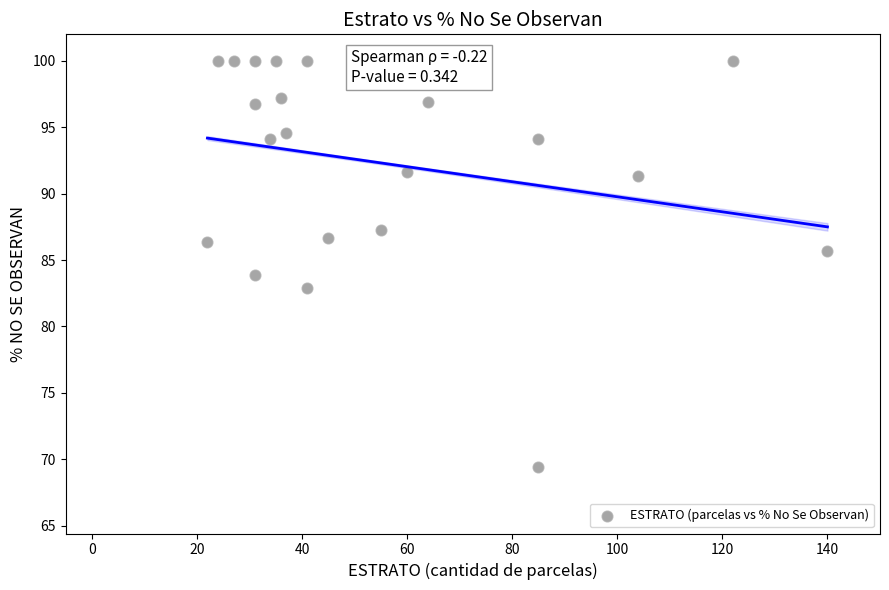

What is the range of X values (max minus min)?

118.0